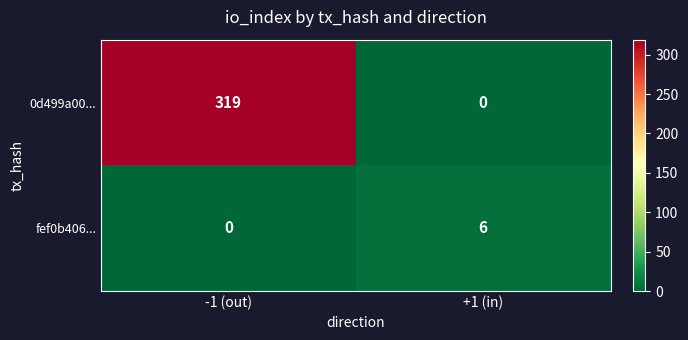

How many categories are shown in the chart?

2